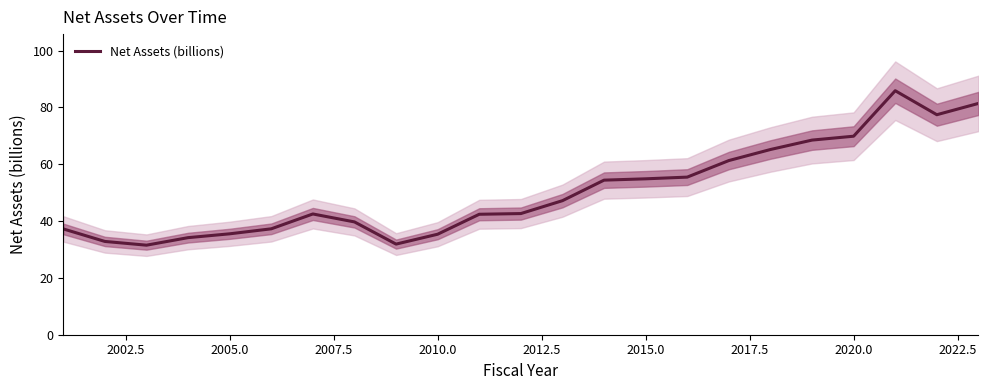

What is the average value?

50.6